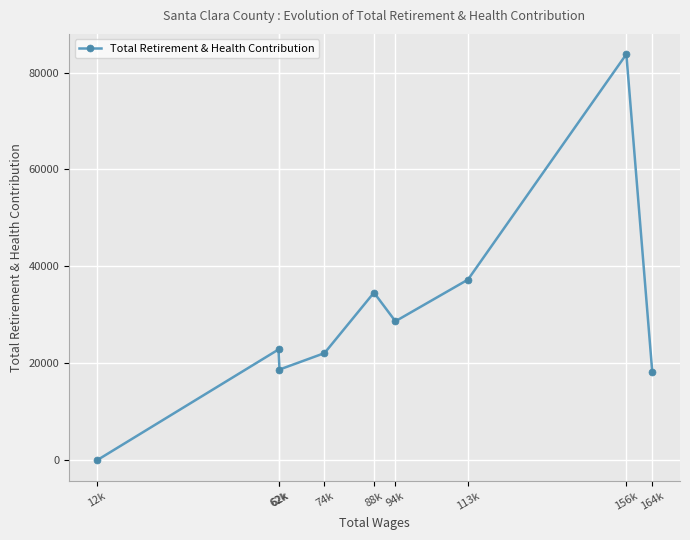

Reading left to right, what are all the values shown in this chart?

12k=0	62k=22876	62k=18738	74k=22125	88k=34606	94k=28694	113k=37287	156k=83783	164k=18317